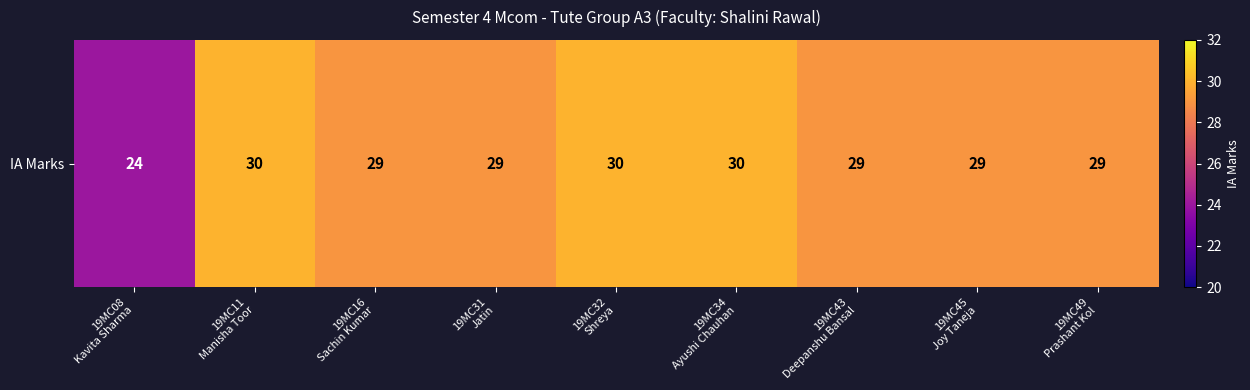

Which category has the highest value across all series?

19MC11
Manisha Toor